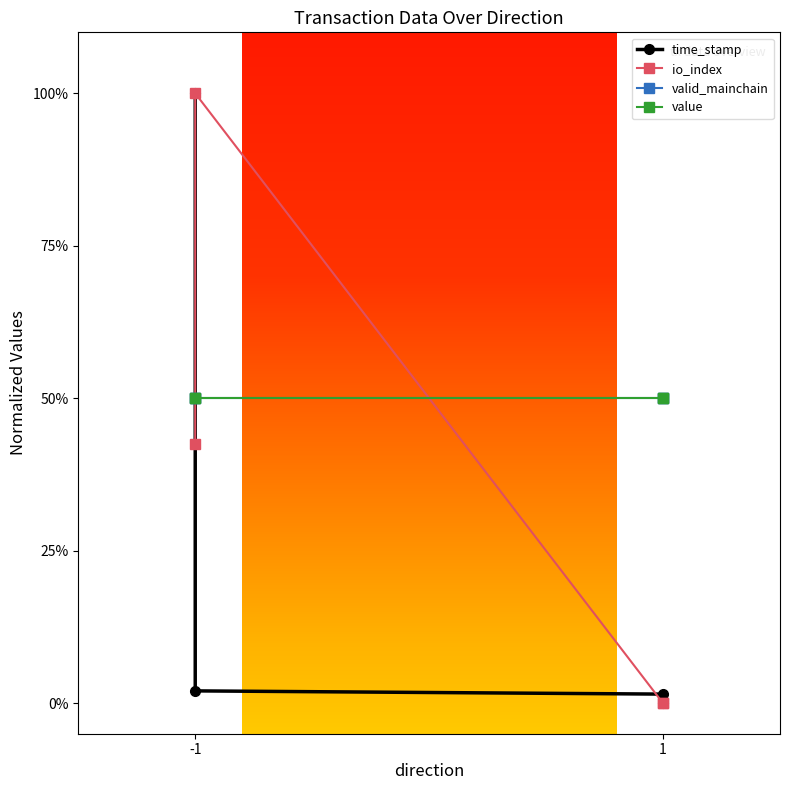

True or false: valid_mainchain has a value of 0.3 at 1.

False